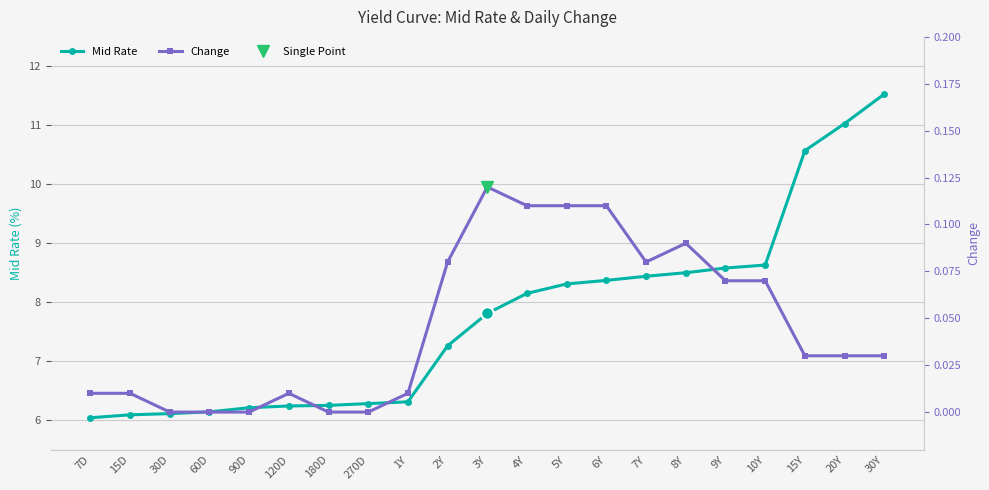

True or false: Mid Rate has a value of 8.3 at 5Y.

True